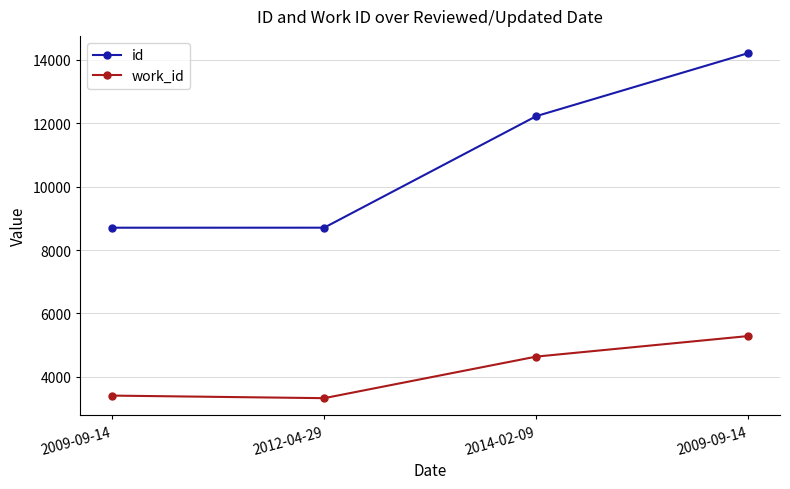

What is the difference between the second highest and second lowest values in the id series?

3515